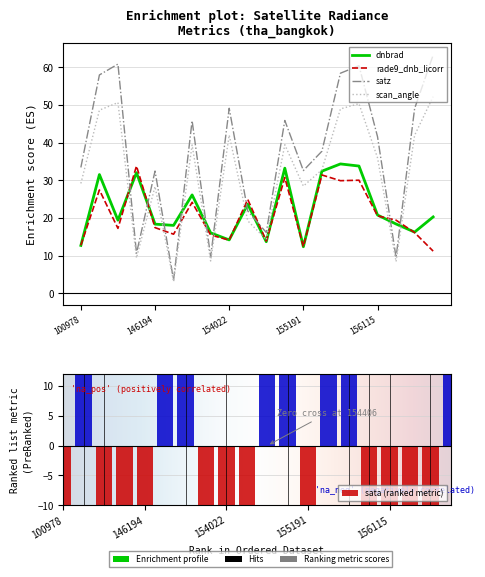

What is the value of the satz bar at the 6th from the left?

3.5